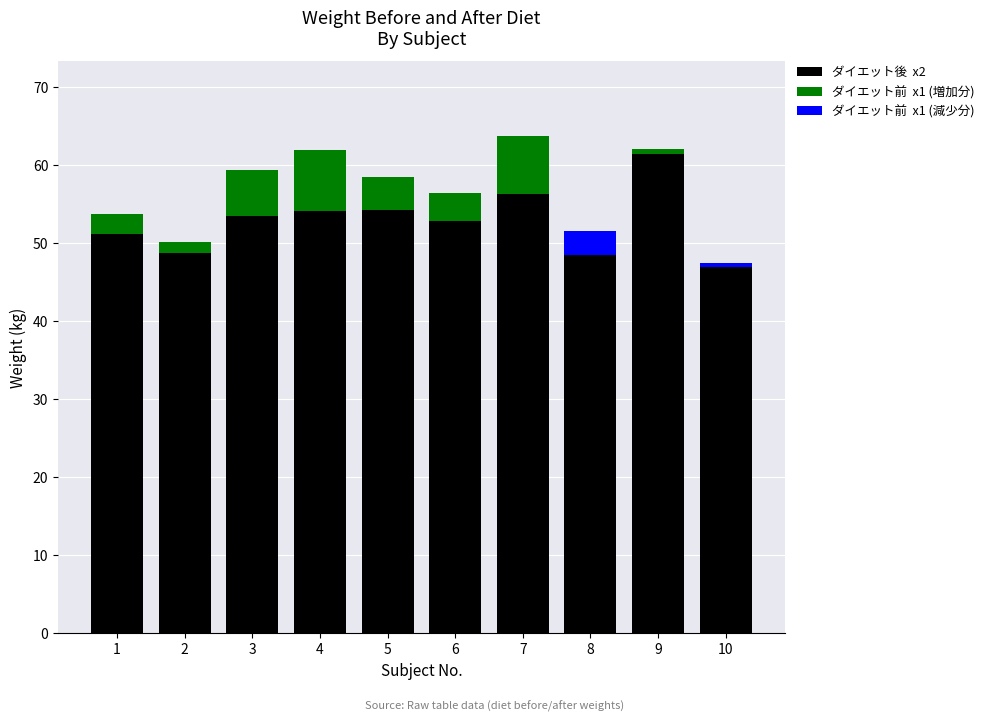

What is the average value of the ダイエット前  x1 (減少分) series?

0.4